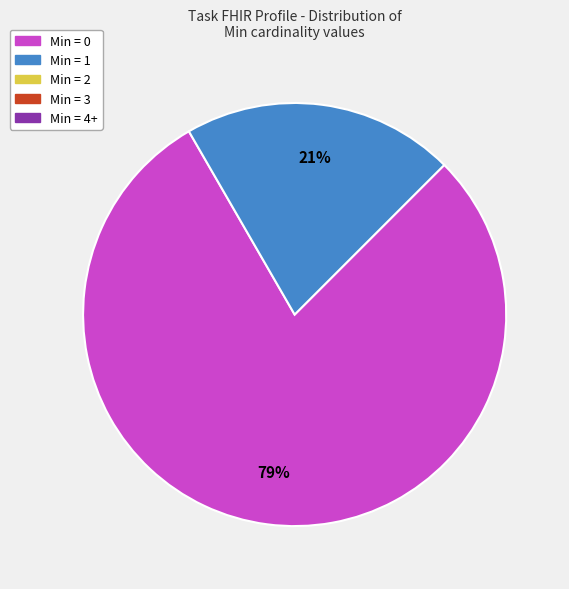

Is there any slice that represents more than half of the pie?

Yes